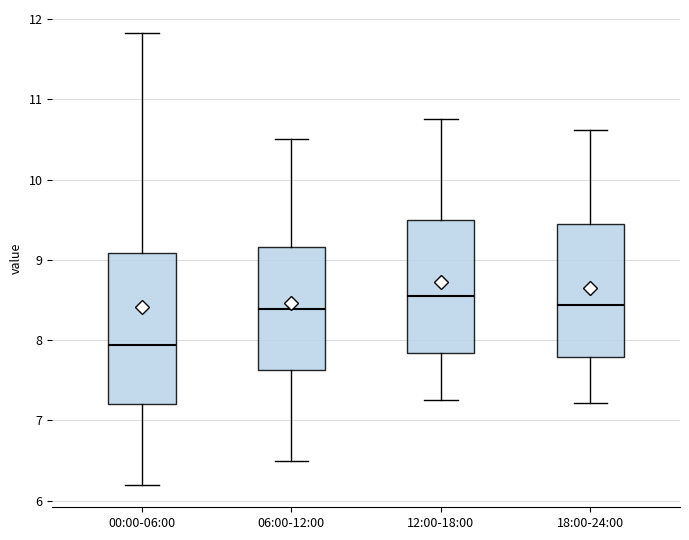

Where does the median line of the box for 12:00-18:00 sit on the y-axis? The values are not printed on the chart, so give them approximately, as read against the axis.

8.6